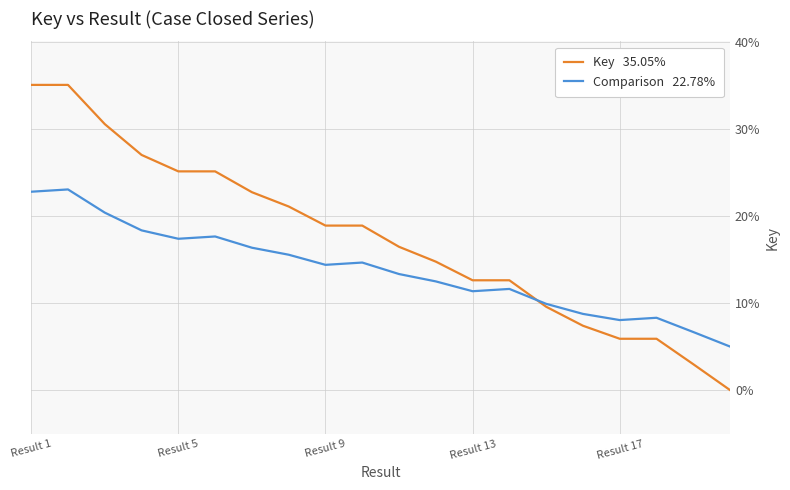

Which label corresponds to the largest value in the chart?

Result 1